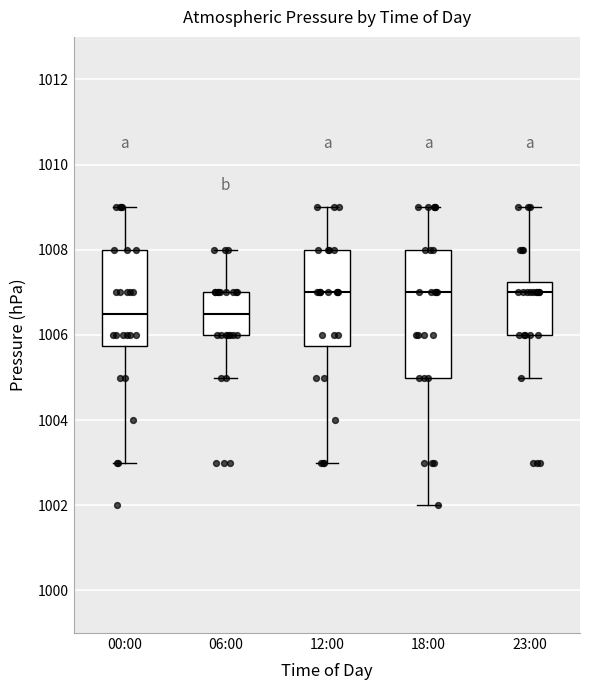

Comparing the boxes themselves (not the whiskers), which one is the tallest?

18:00